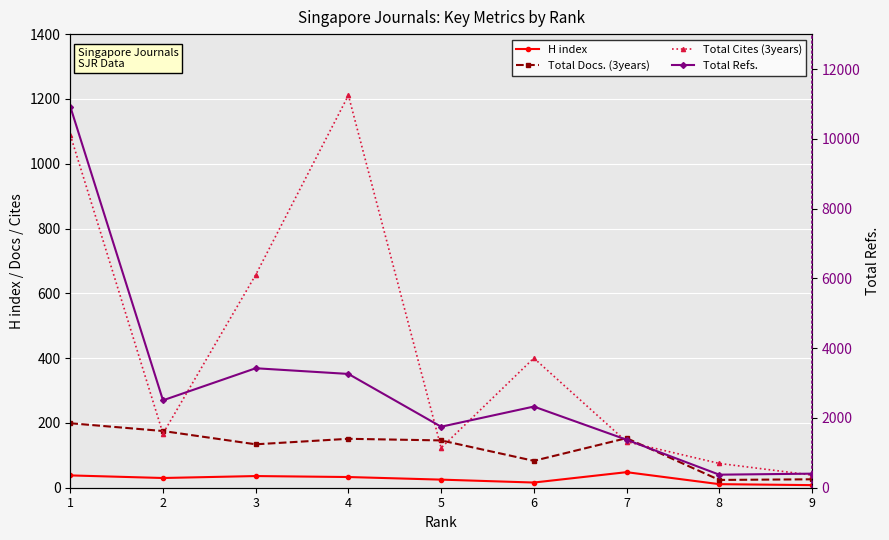

True or false: H index has a value of 14 at 9.

False